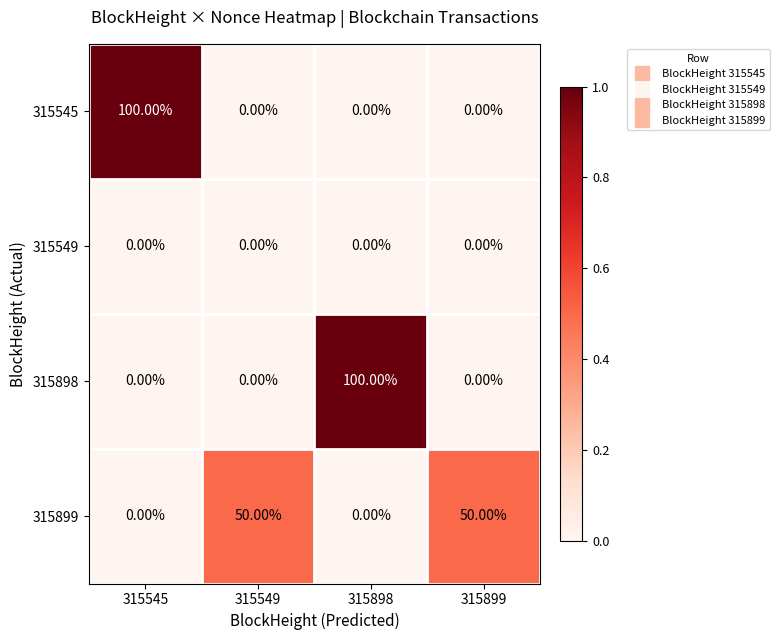

At how many categories does at least one series exceed 36?

4